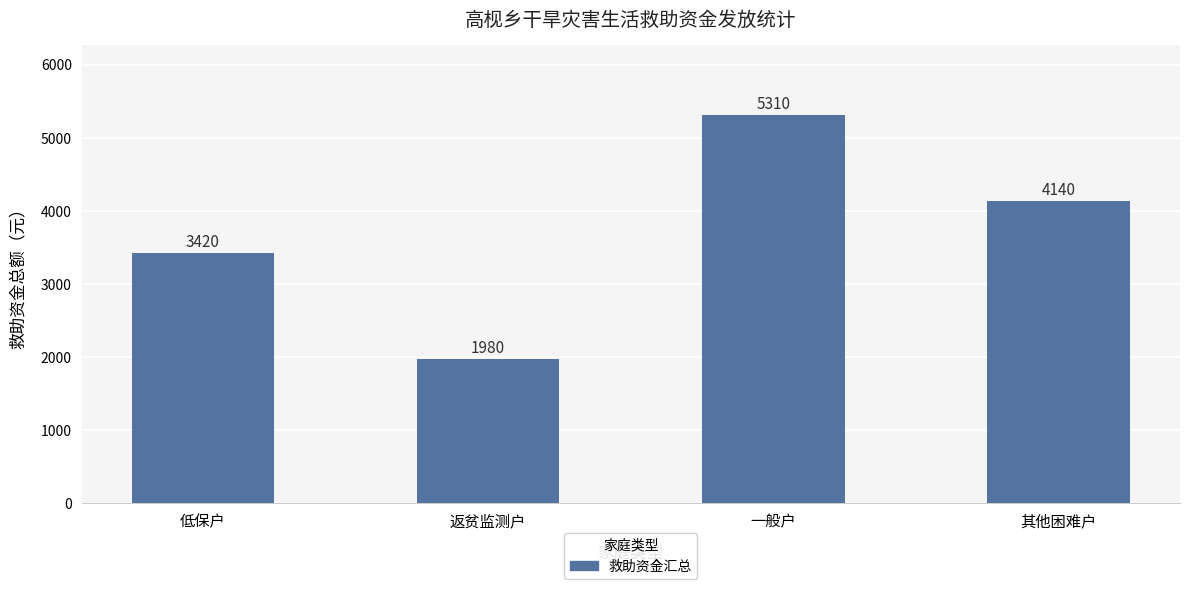

Reading left to right, what are all the values shown in this chart?

3420	1980	5310	4140